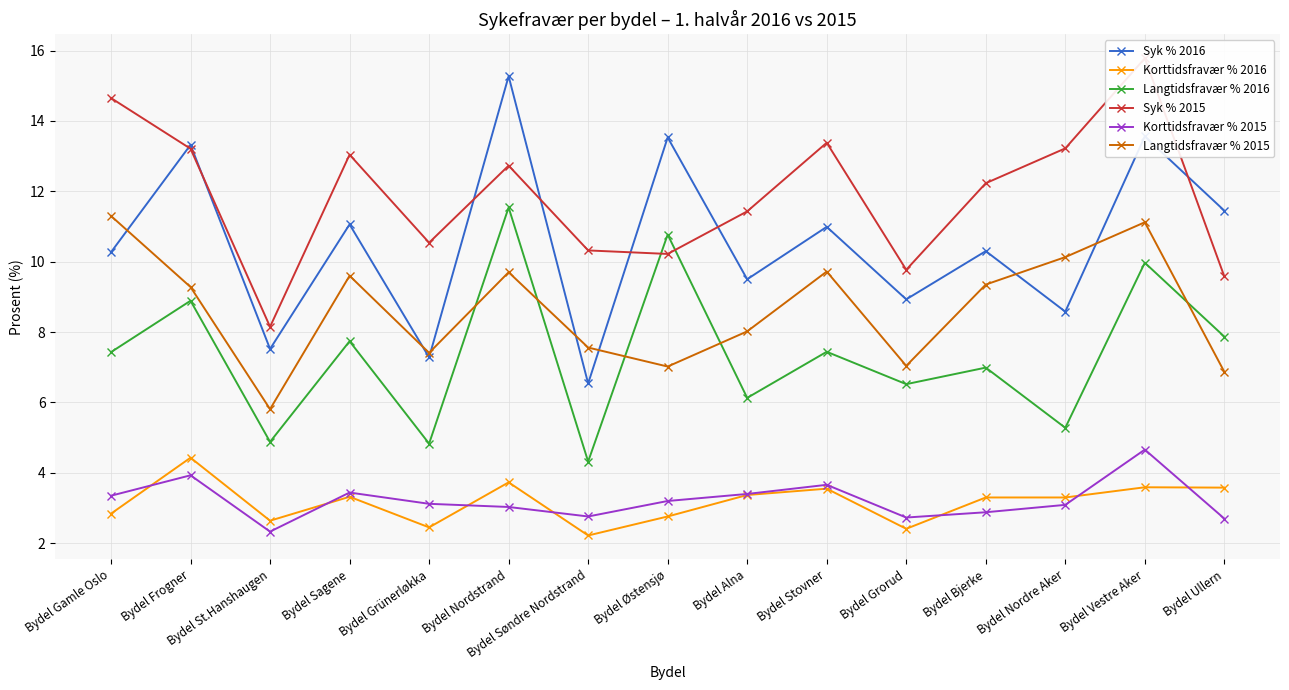

How many data points in Langtidsfravær % 2016 are less than 7?

7